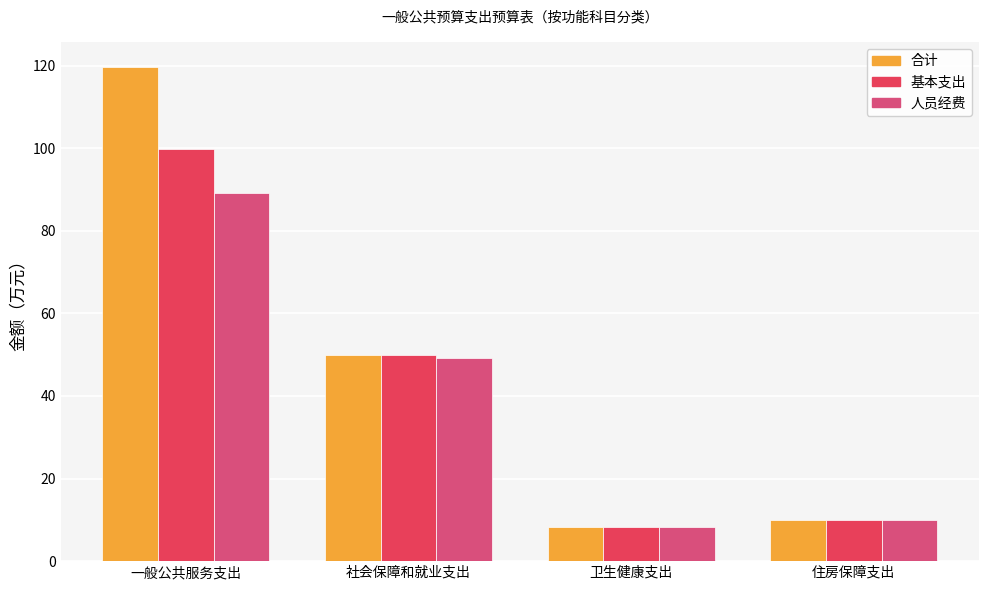

What are all the series names shown in the legend?

合计, 基本支出, 人员经费